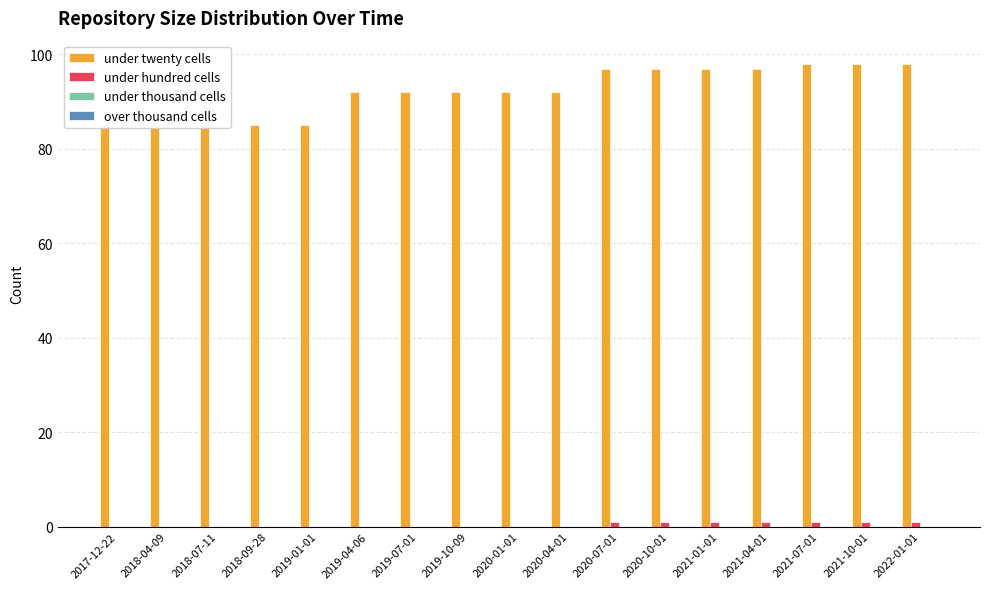

Which category has the lowest value in the over thousand cells series?

2017-12-22